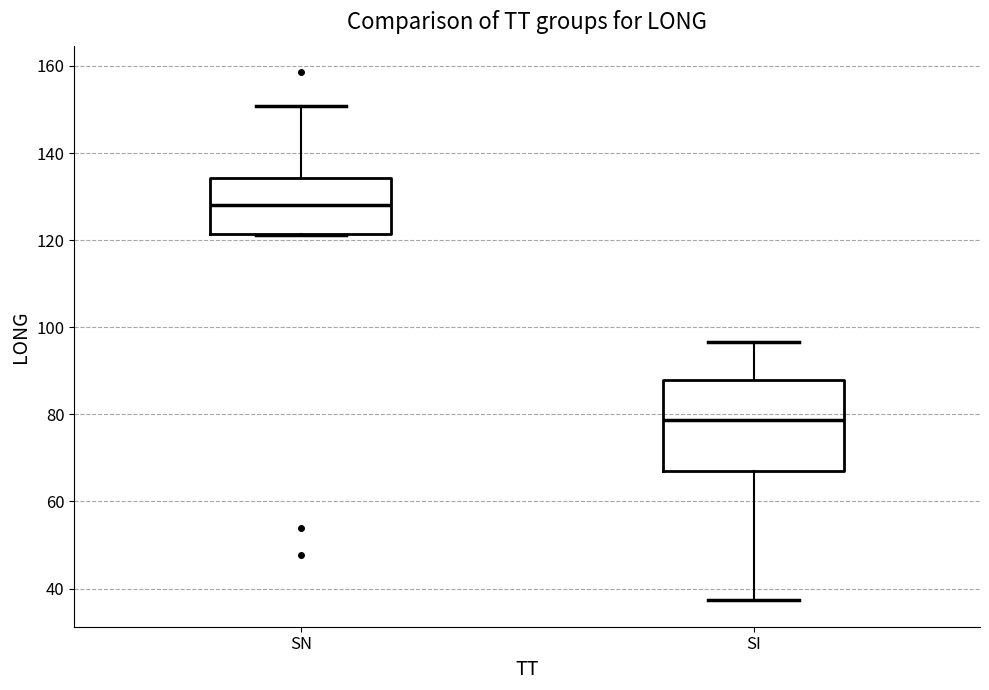

Reading left to right, read every box against the y-axis: the position of its median line, the range the box covers, and the ends of its whiskers. The values are not printed on the chart, so give them approximately, as read against the axis.

SN: median 128, box 122 to 134, whiskers 122 to 150
SI: median 78, box 68 to 88, whiskers 38 to 96